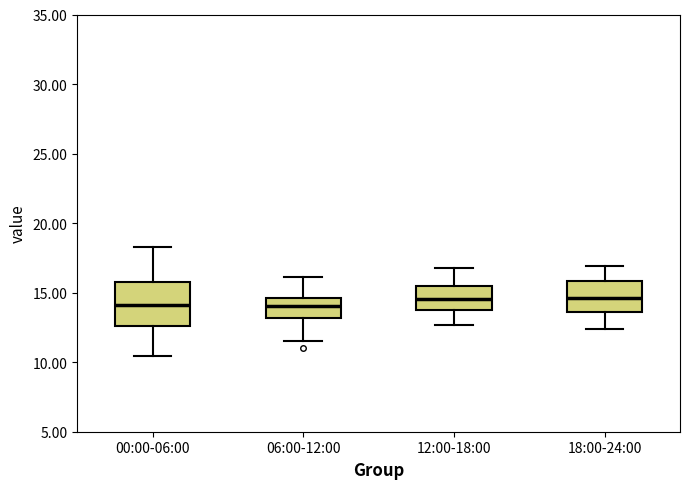

Which box is the tallest, from its lower edge to its upper edge?

00:00-06:00